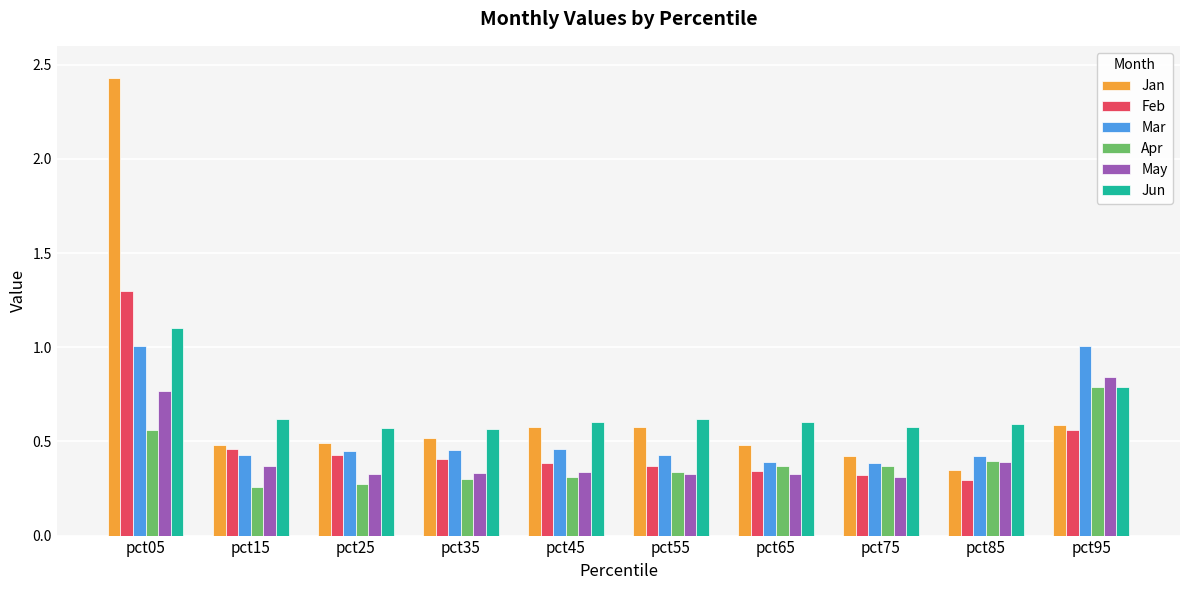

Count the Apr values in the range 0 to 1.

10